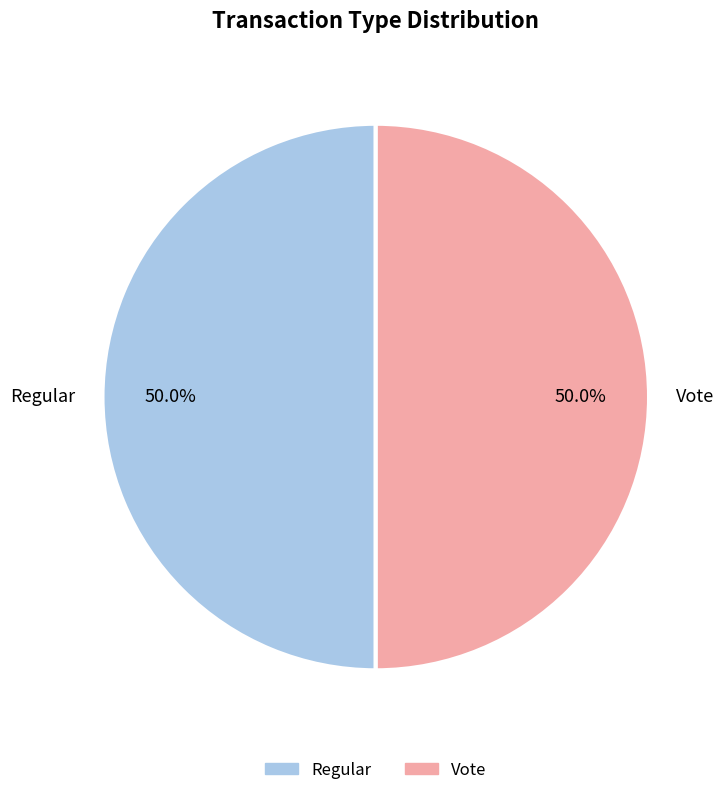

Is the sum of Regular and Vote greater than half?

Yes